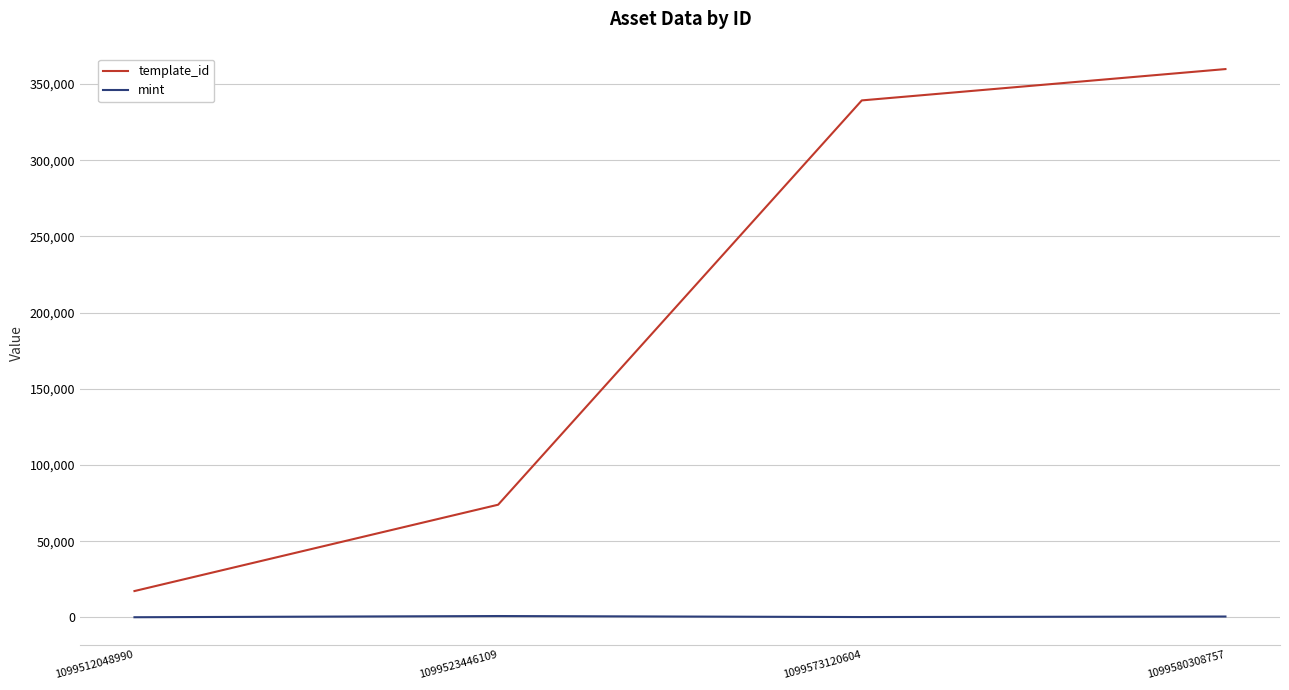

How many mint values are between 226 and 891?

3